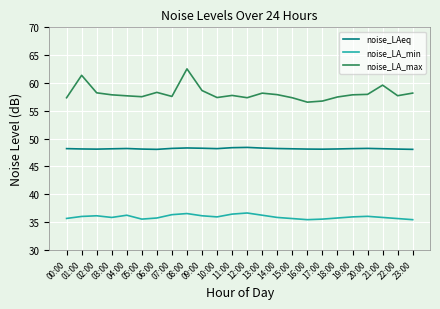

Count the number of data series in this chart.

3